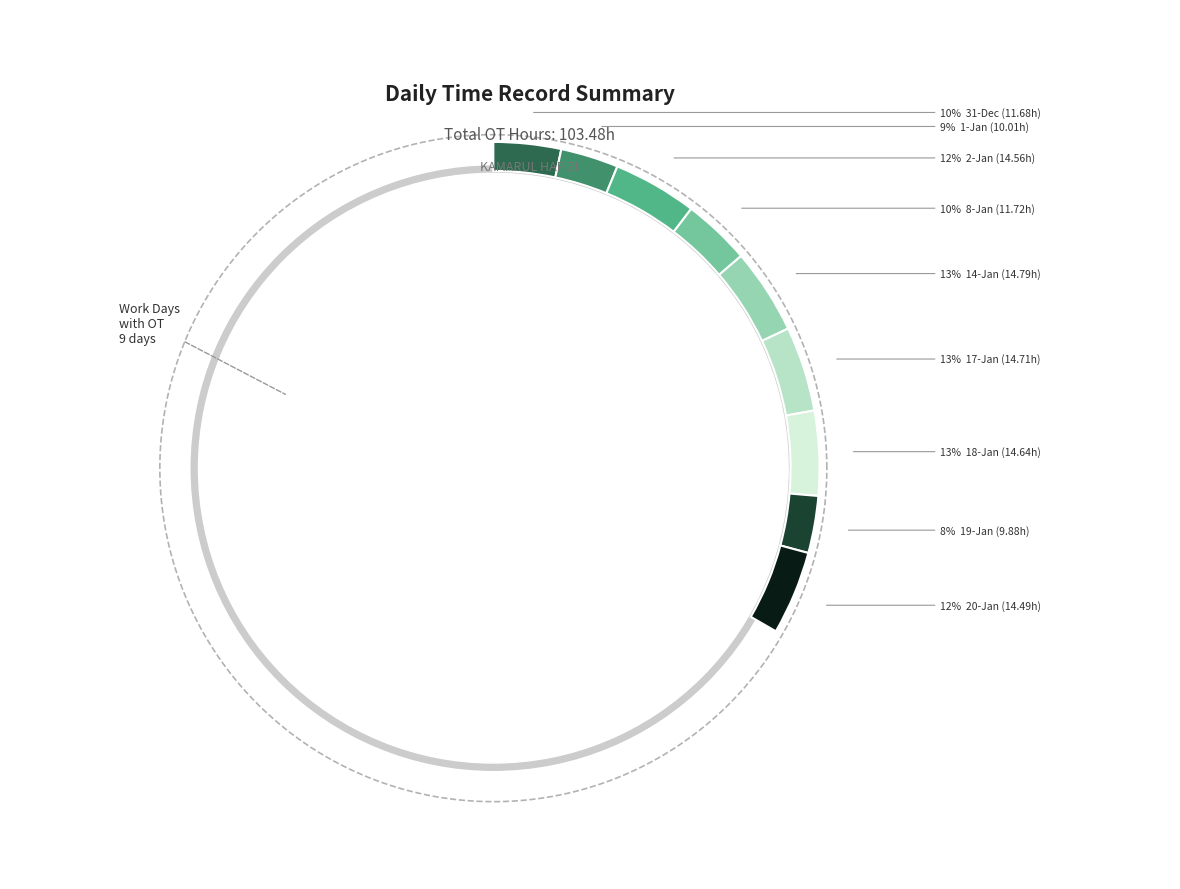

What percentage do 3 and 2 together represent?

22.6%